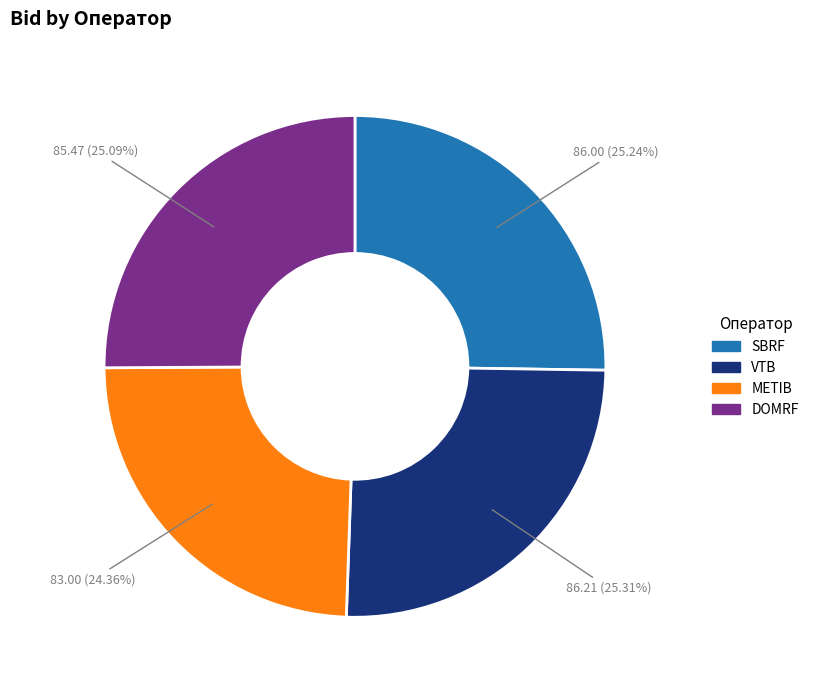

Is METIB the majority of the pie?

No